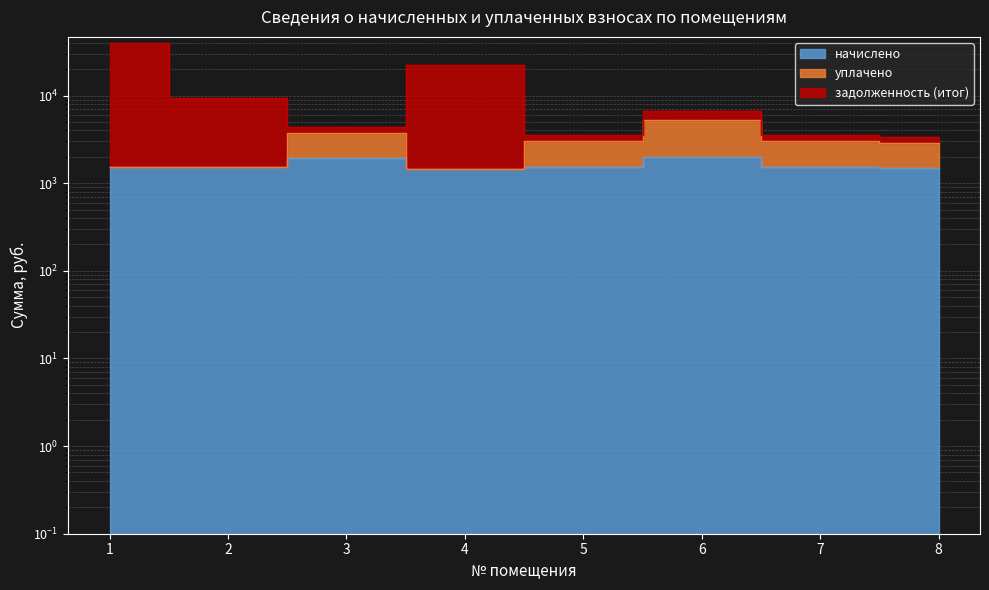

What is the difference between the maximum and minimum values in the задолженность (итог) series?

36182.4